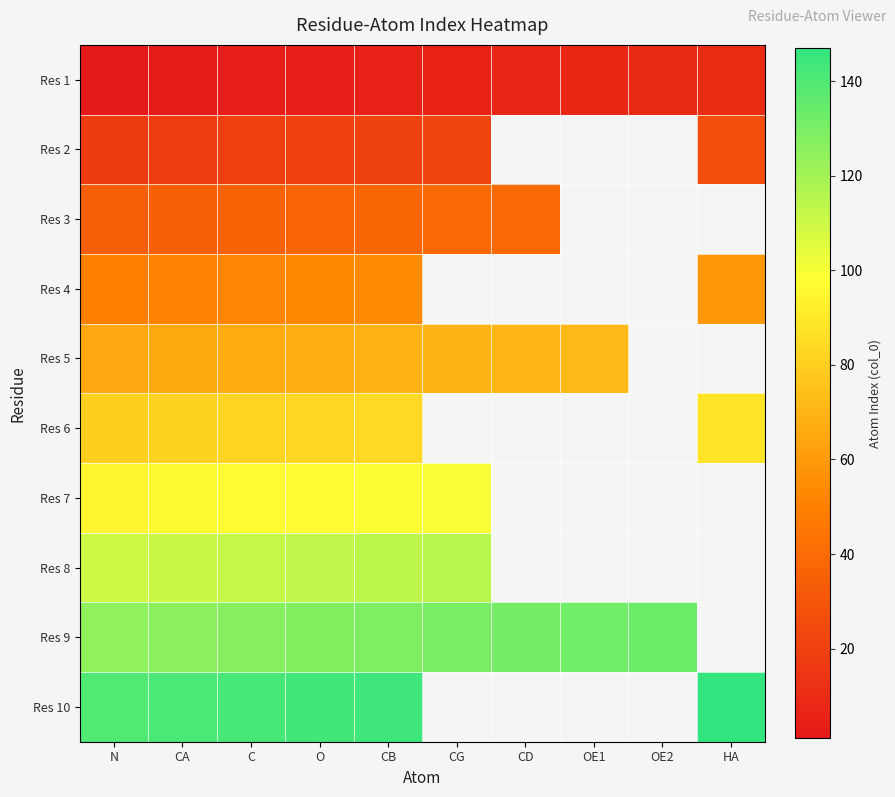

What is the difference between the maximum and minimum values in the Res 9 series?

8.0